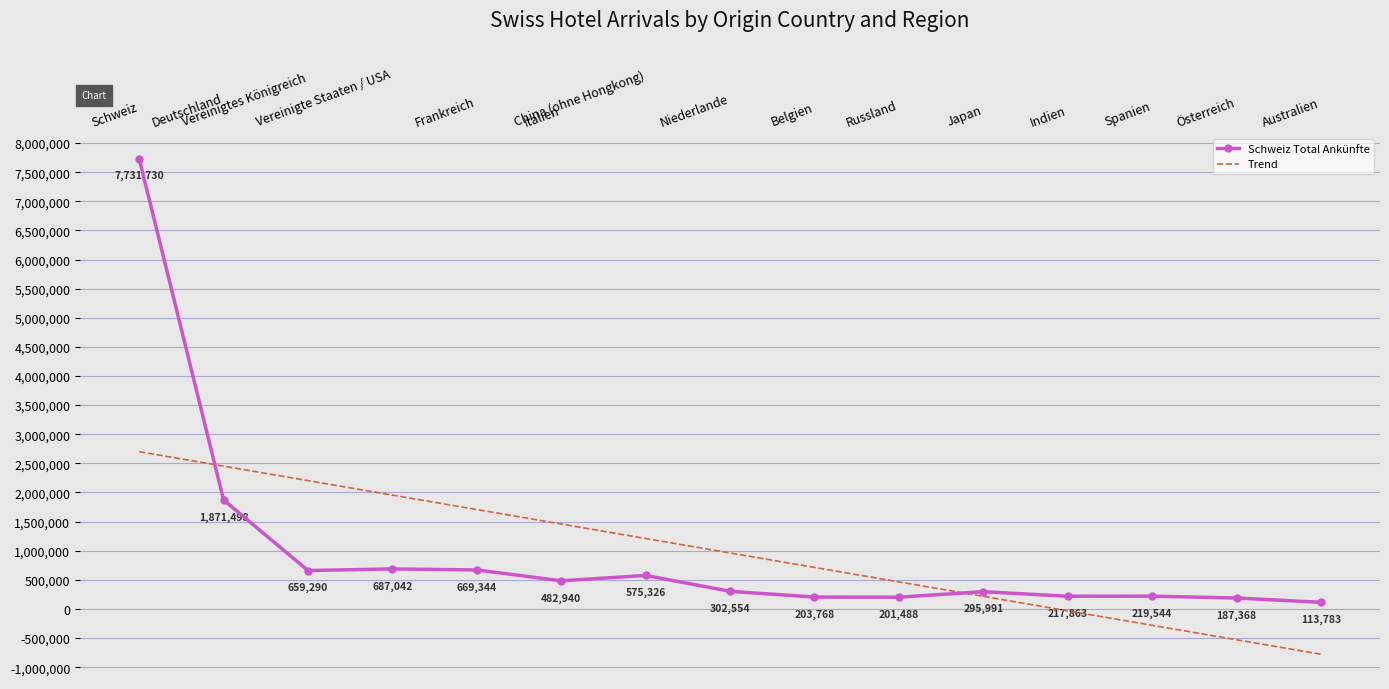

What is the label of the 9th point from the right?

China (ohne Hongkong)